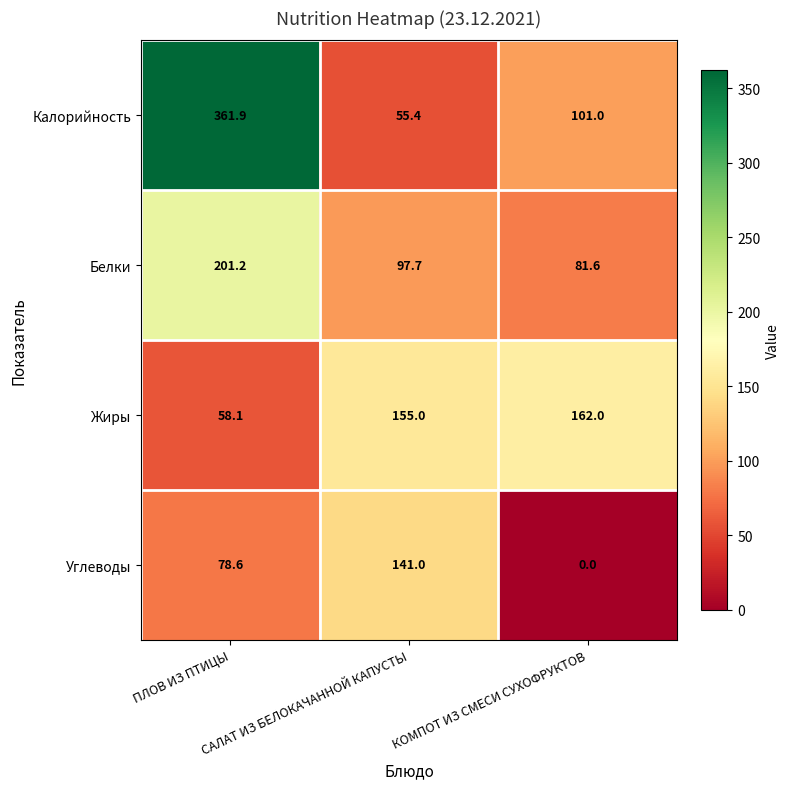

Count the Углеводы values in the range 0 to 141.

3